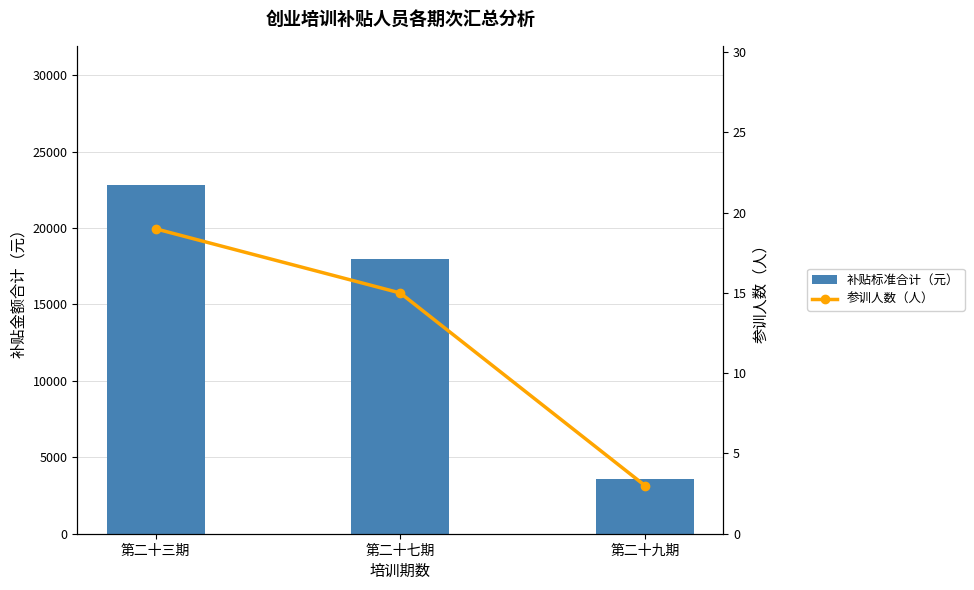

Does the chart contain any negative values?

No